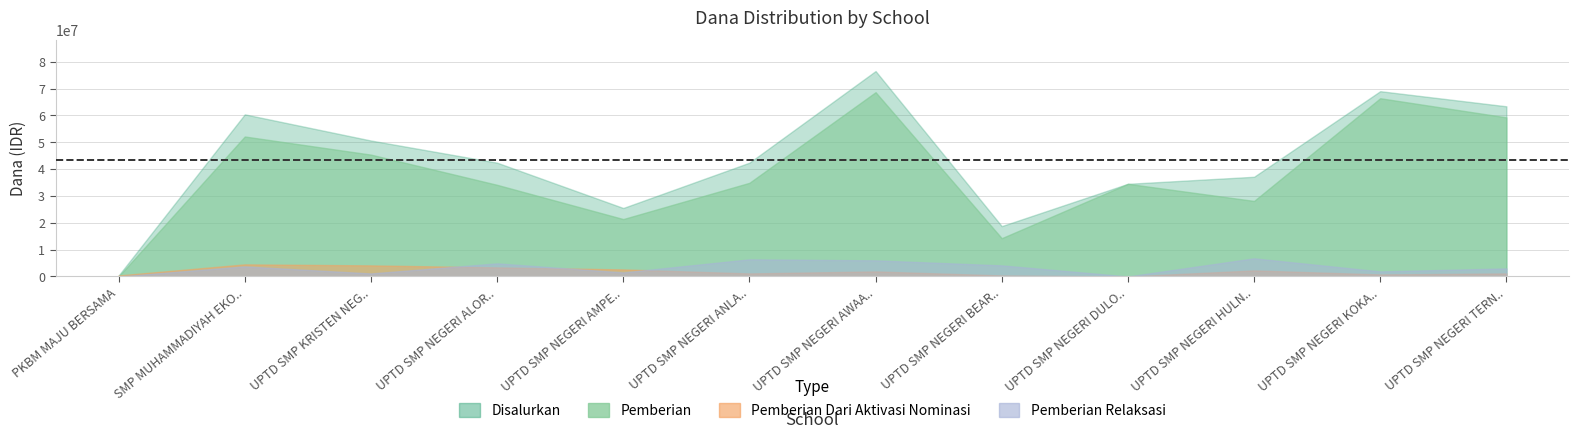

Between UPTD SMP NEGERI TERNATE and UPTD SMP NEGERI AMPERA, which is larger?

UPTD SMP NEGERI TERNATE